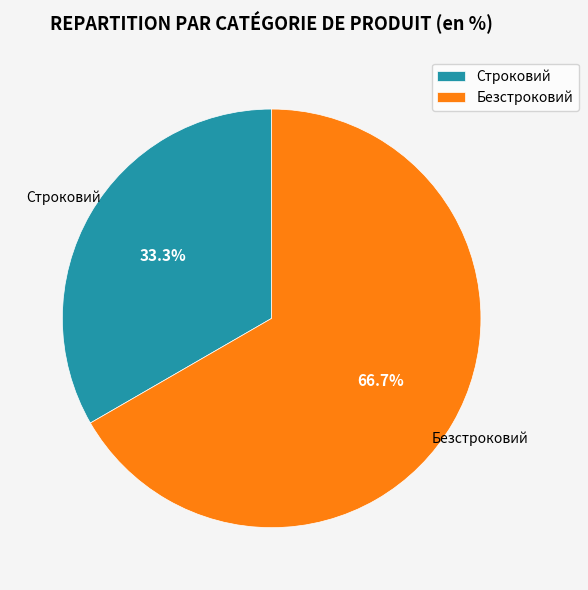

True or false: Строковий accounts for 33% of the total.

True